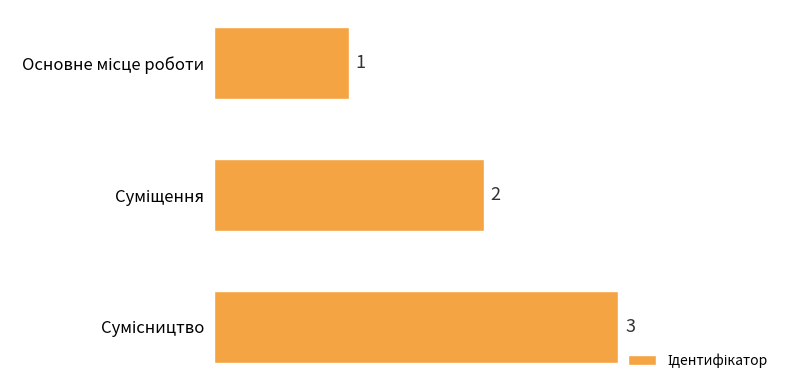

What is the difference between the maximum and minimum values?

2